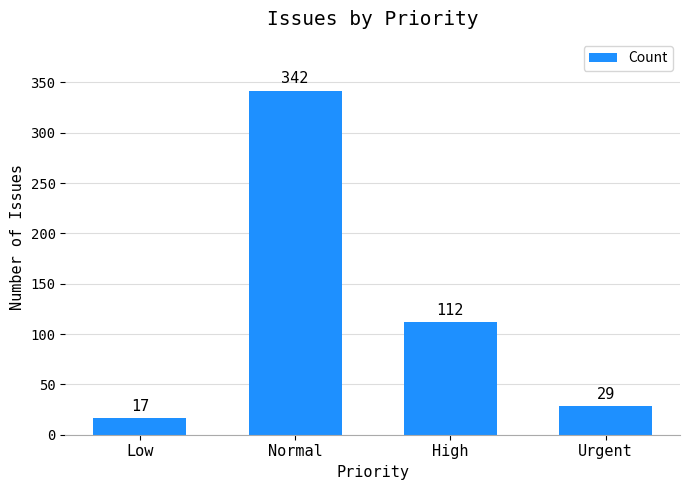

Which label corresponds to the smallest value in the chart?

Low